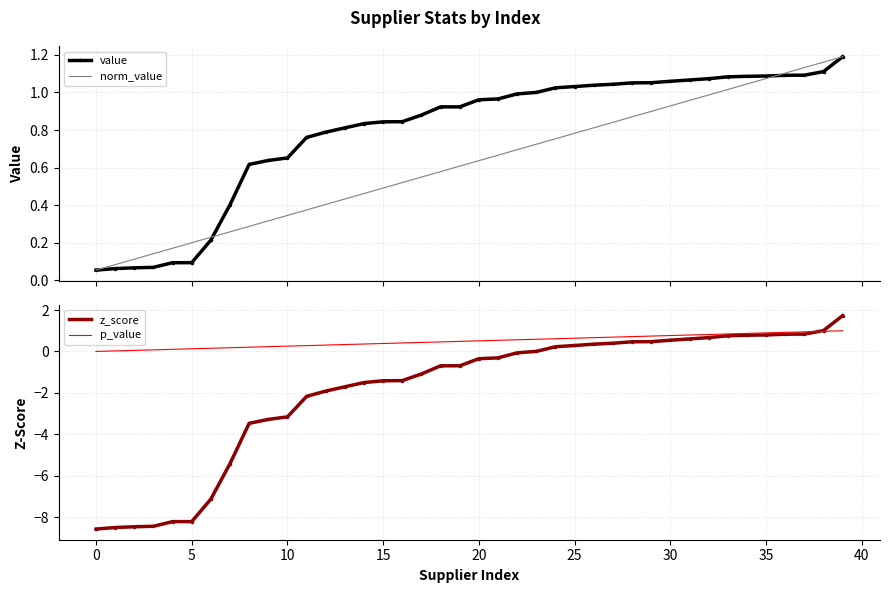

Rank the series at 11 from highest to lowest value.

value, norm_value, p_value, z_score